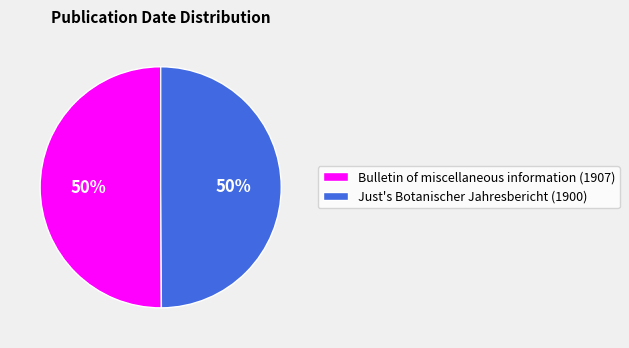

What is the ratio of the value at Just's Botanischer Jahresbericht (1900) to the value at Bulletin of miscellaneous information (1907)?

1.0